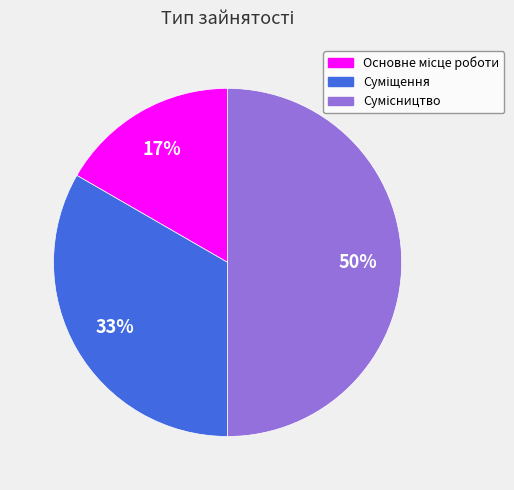

To the nearest percent, what is the difference between the largest and smallest slice percentages?

33%